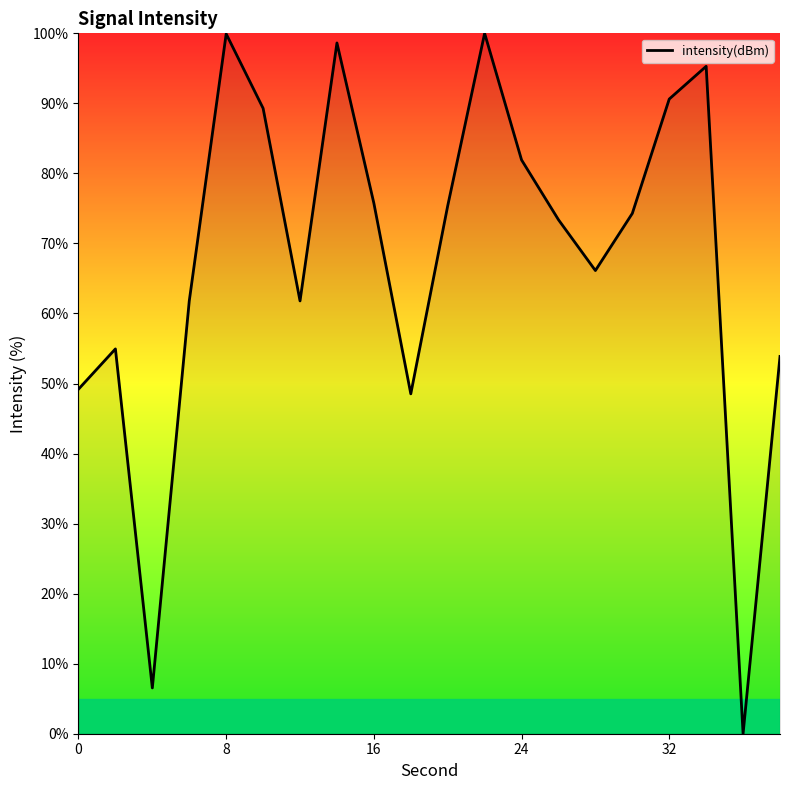

How many interior local peaks (higher than both neighbors) does the data have?

5